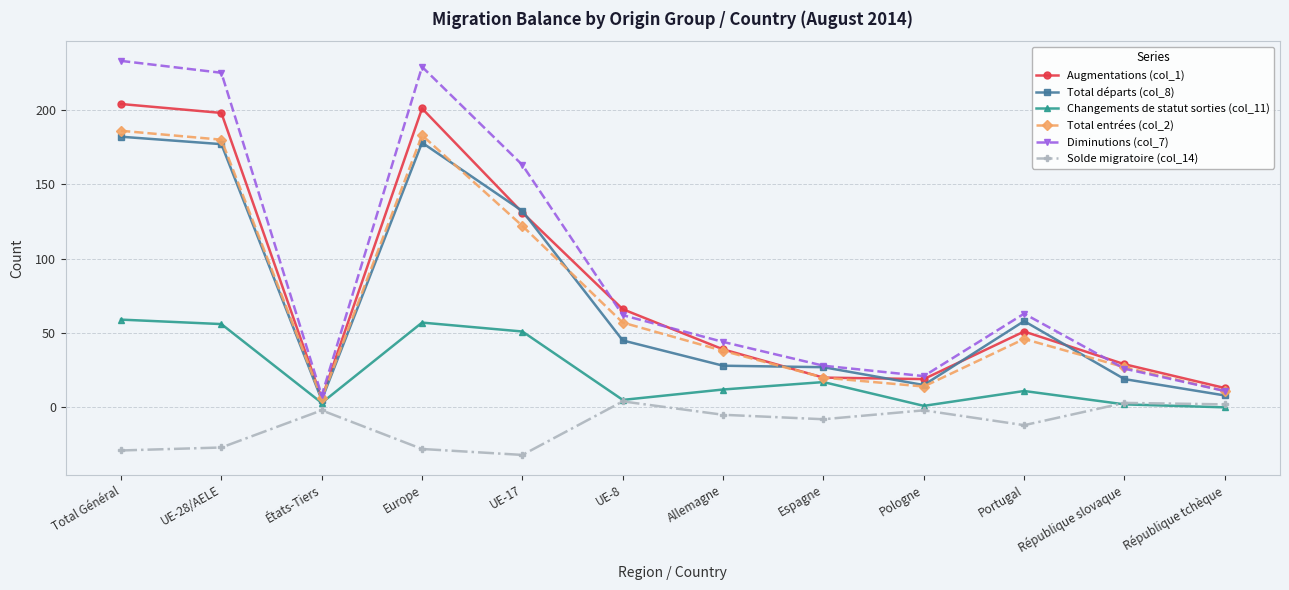

What is the difference between the Total départs (col_8) values at Europe and République slovaque?

159